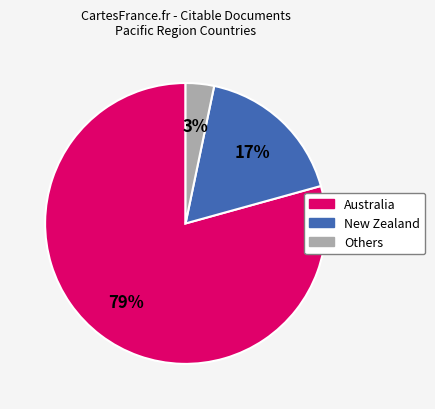

Is there a majority slice in this chart?

Yes